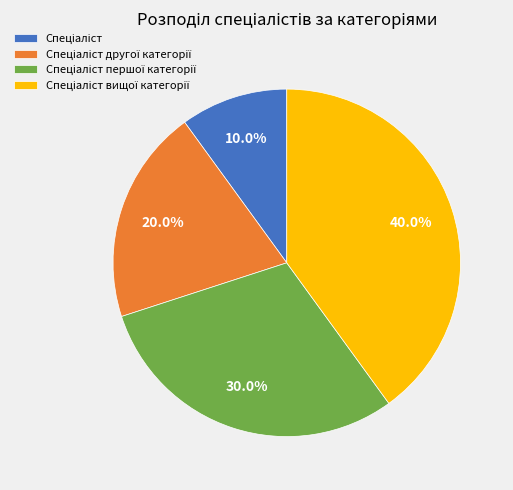

How many slices are in this pie chart?

4